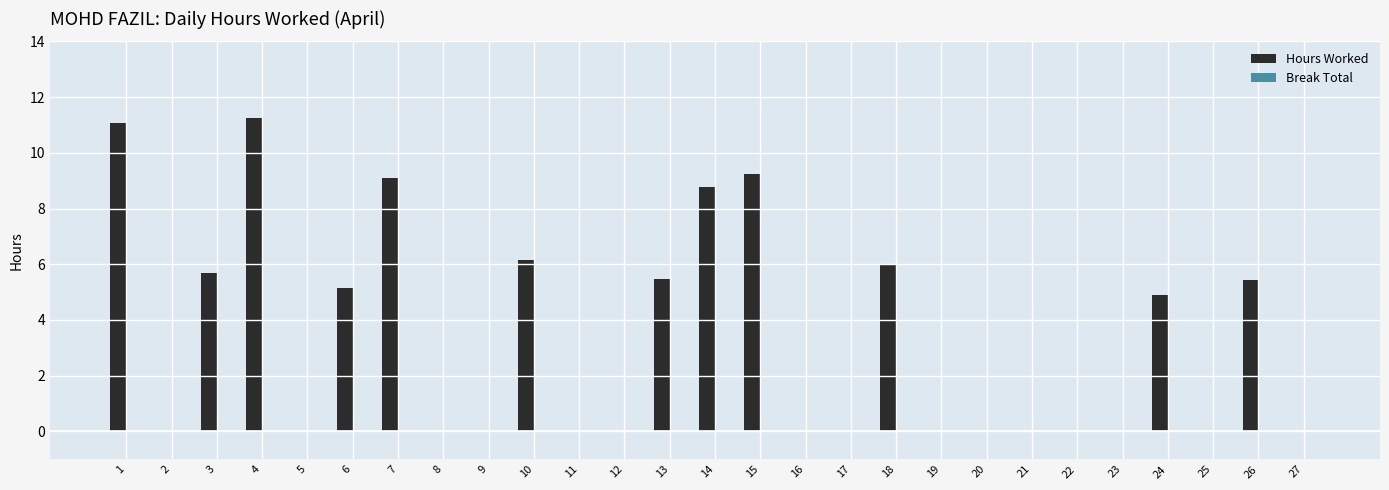

Which has a higher value, 10 or 13?

10